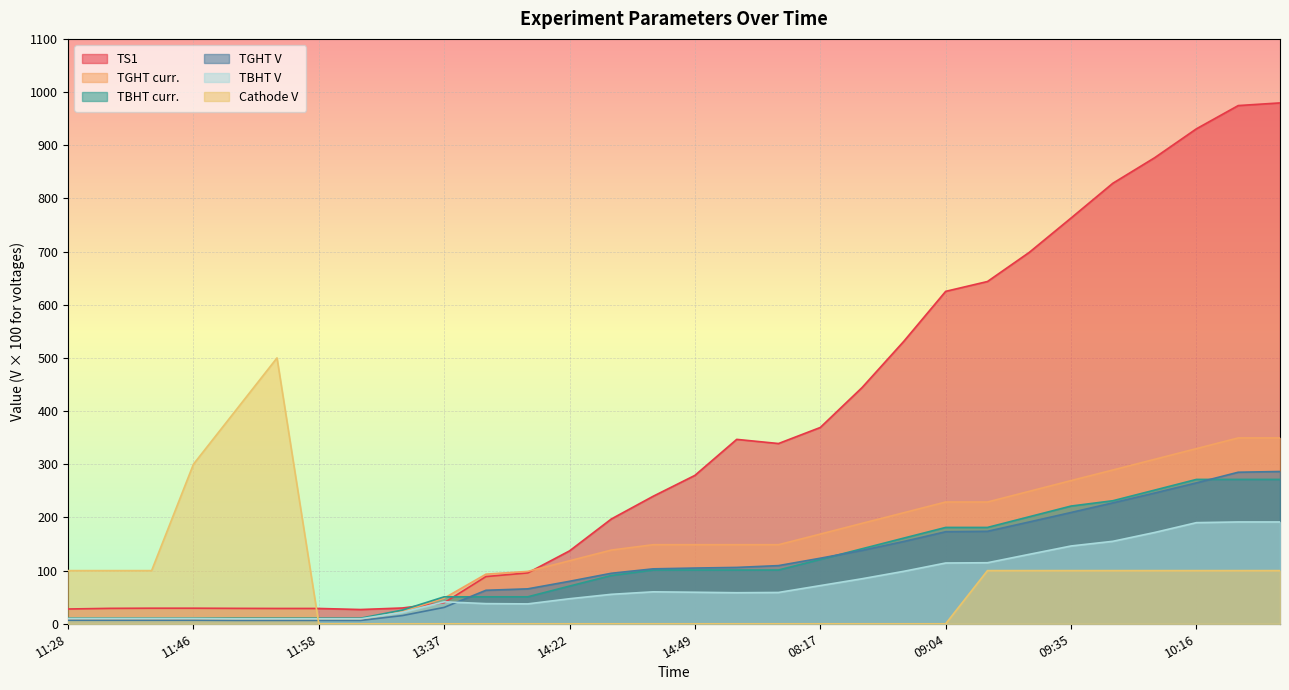

Which series ends up on top after the final intersection of TS1 and TBHT curr.?

TS1